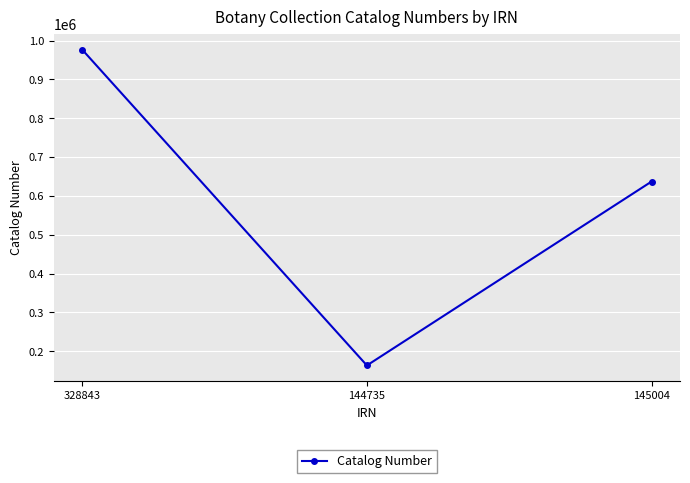

Is this an area chart (filled region under the line)?

No